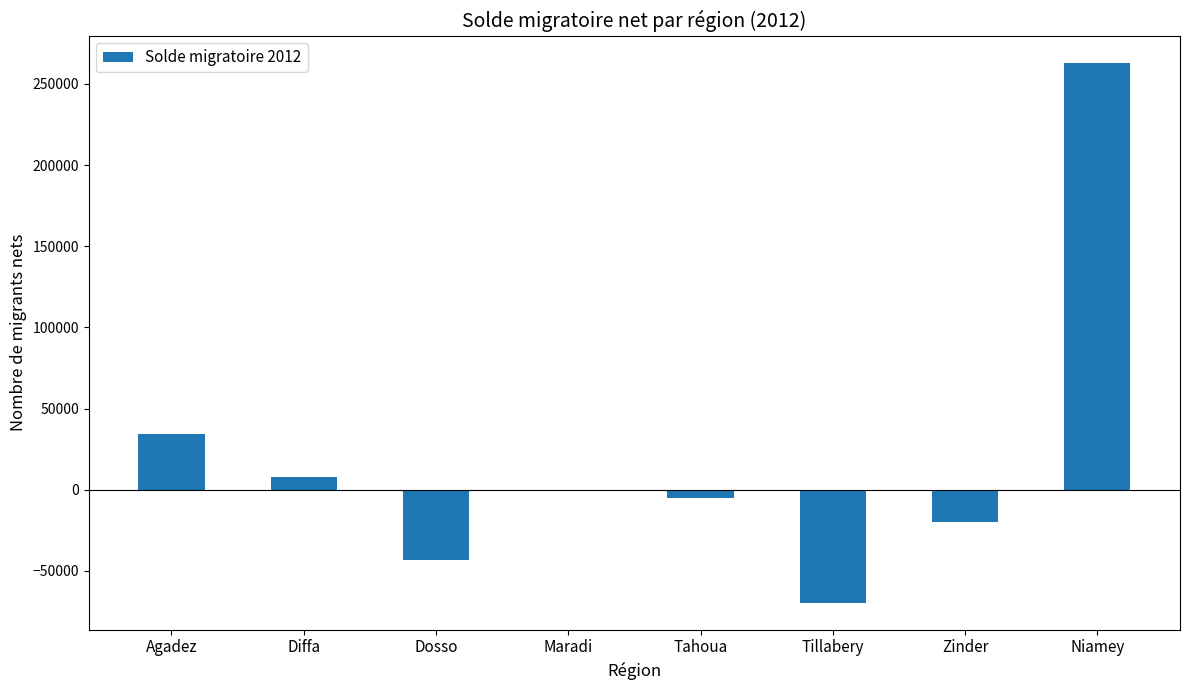

What is the greatest value displayed?

263172